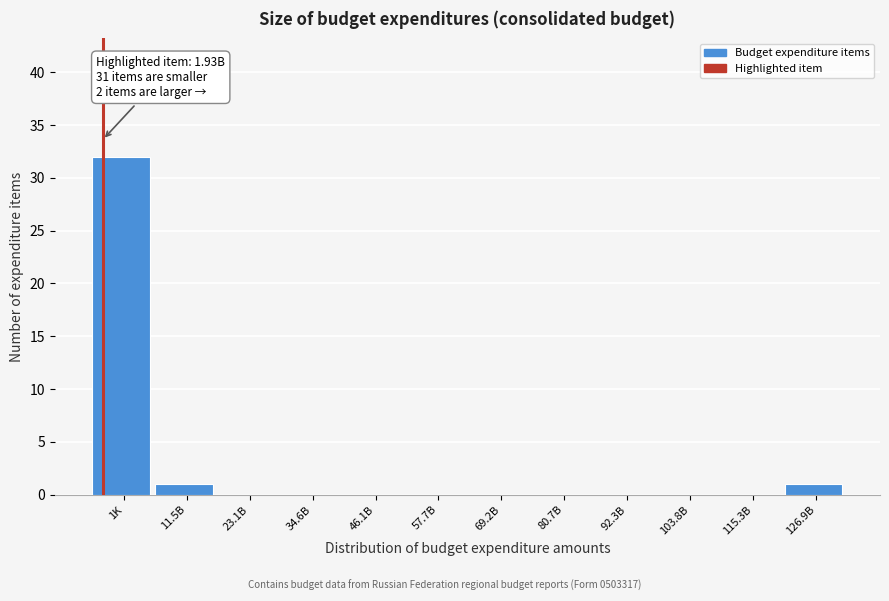

Reading left to right, transcribe all the data shown in this chart.

1K=32	11.5B=1	23.1B=0	34.6B=0	46.1B=0	57.7B=0	69.2B=0	80.7B=0	92.3B=0	103.8B=0	115.3B=0	126.9B=1